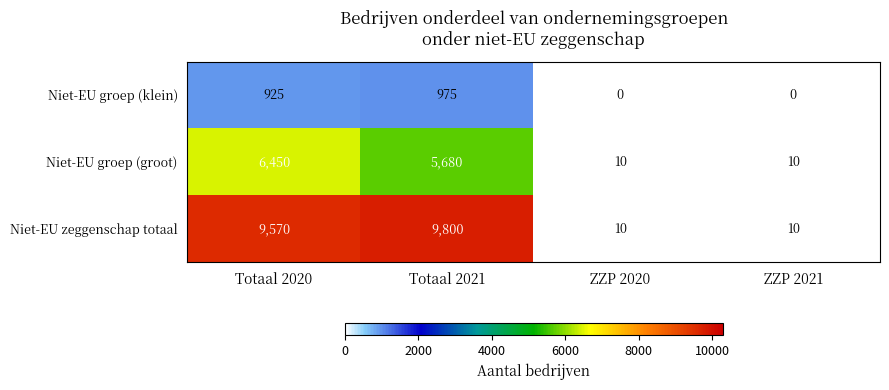

How many distinct data groups are displayed?

3